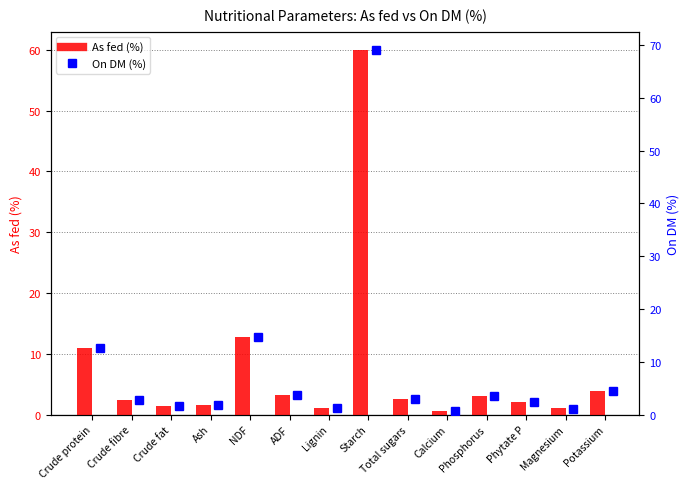

Which series changed the most between Crude protein and Magnesium?

On DM